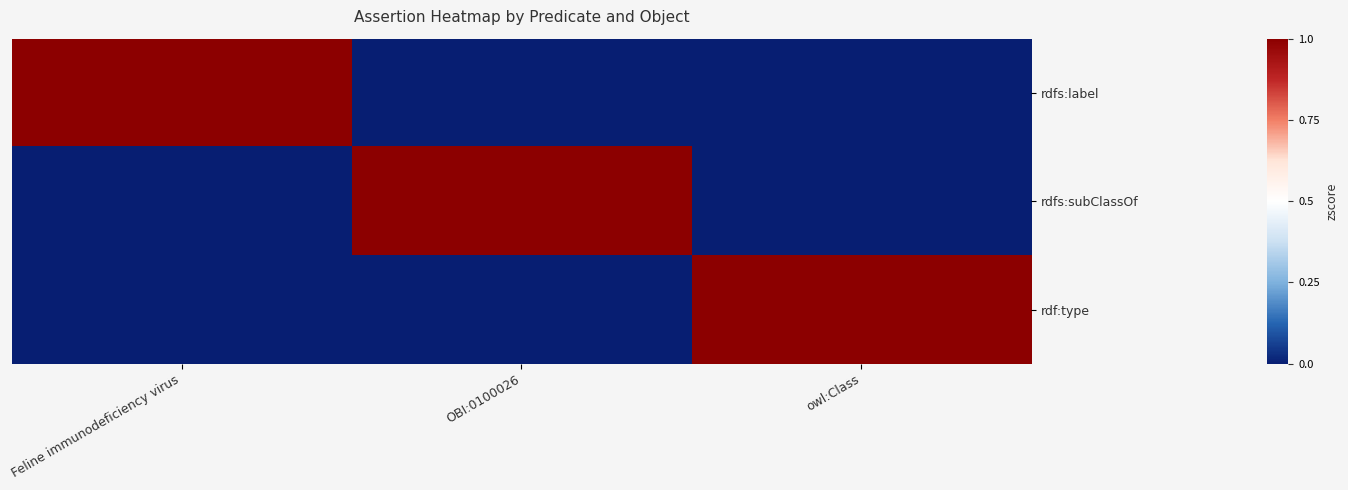

Which category has the highest value across all series?

Feline immunodeficiency virus